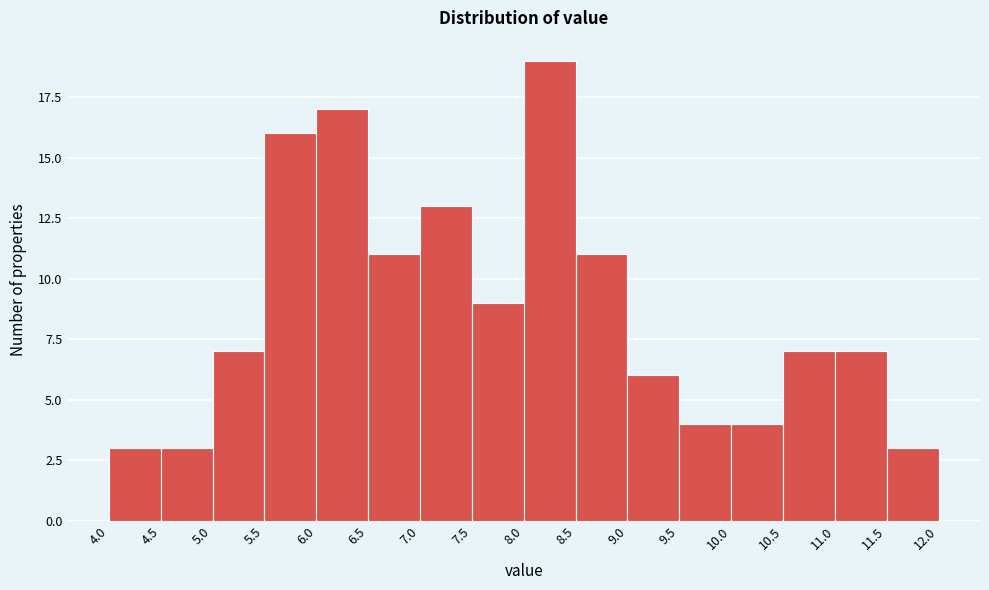

Reading left to right, list every bar in this chart as the range it spans on the x-axis followed by its height. The values are not printed on the chart, so give them approximately, as read against the axis.

4.0 to 4.5: 3
4.5 to 5.0: 3
5.0 to 5.5: 7
5.5 to 6.0: 16
6.0 to 6.5: 17
6.5 to 7.0: 11
7.0 to 7.5: 13
7.5 to 8.0: 9
8.0 to 8.5: 19
8.5 to 9.0: 11
9.0 to 9.5: 6
9.5 to 10.0: 4
10.0 to 10.5: 4
10.5 to 11.0: 7
11.0 to 11.5: 7
11.5 to 12.0: 3